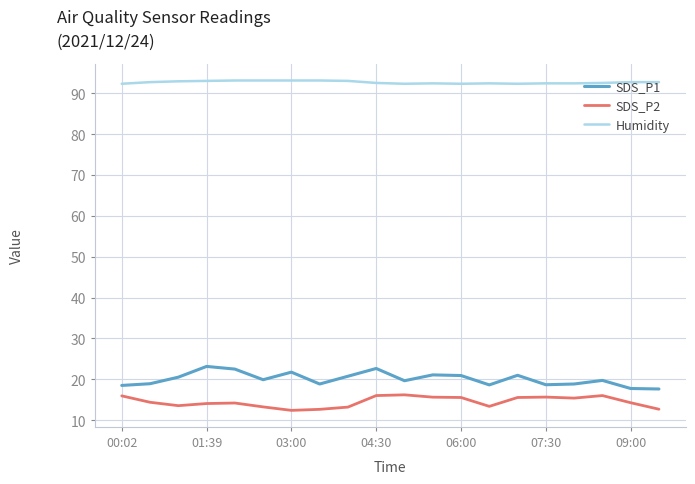

Does the chart have visible grid lines?

Yes